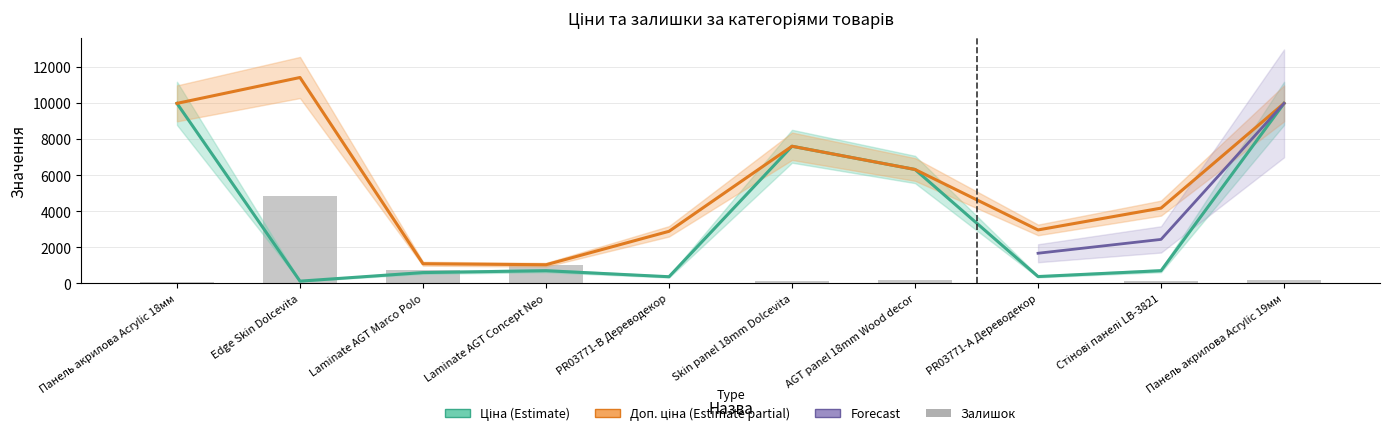

Between PR03771-B Дереводекор and AGT panel 18mm Wood decor, which is larger?

AGT panel 18mm Wood decor